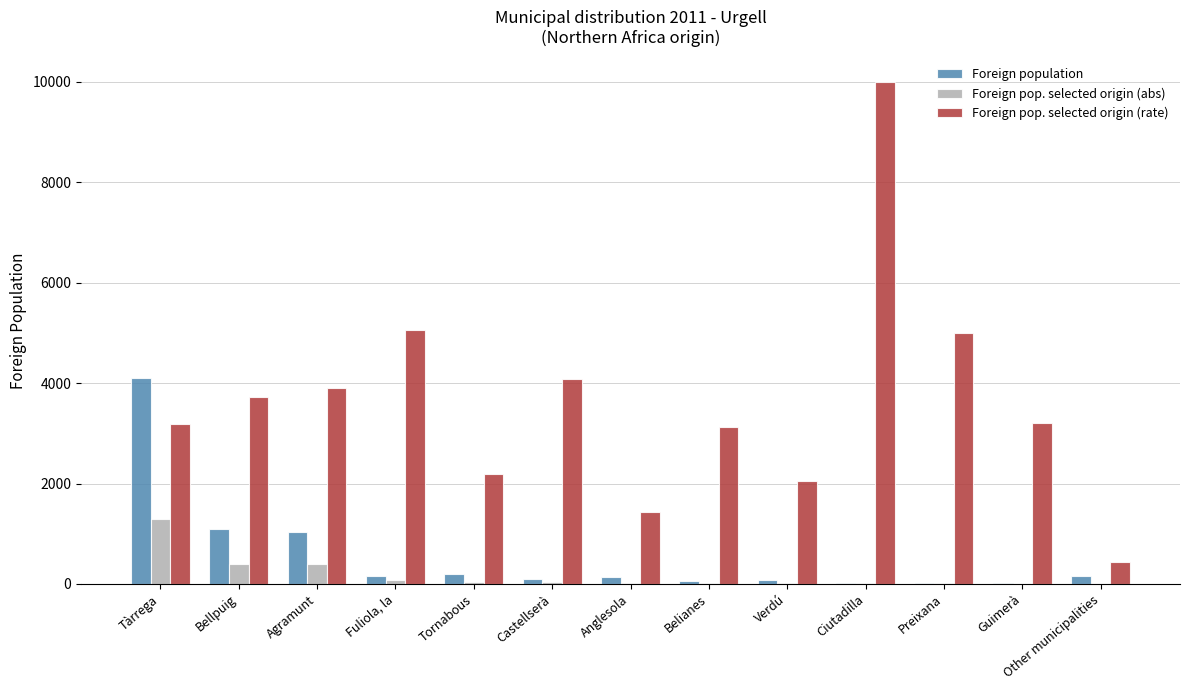

At which category is the sum across all series the highest?

Ciutadilla